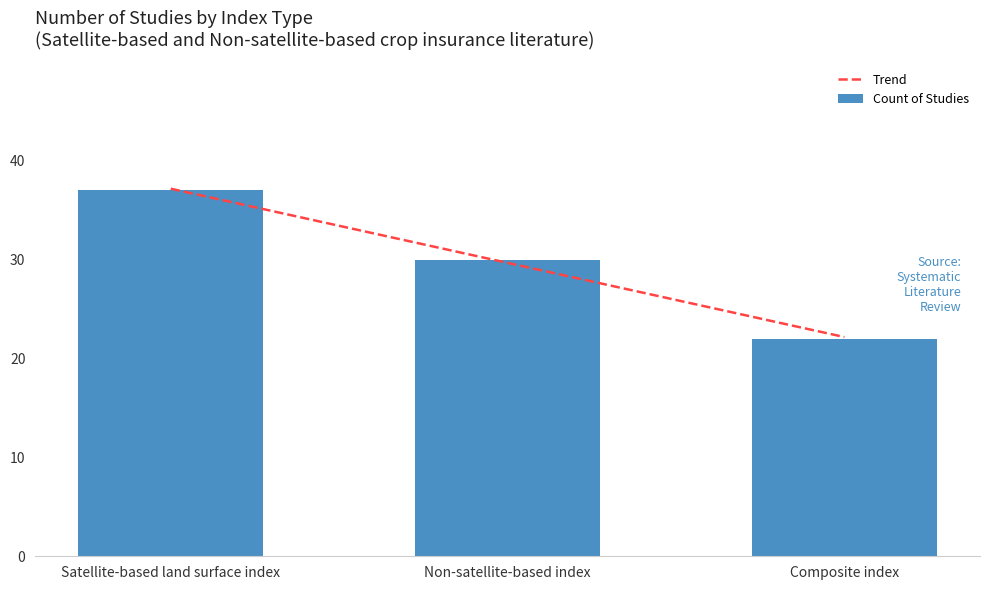

List the labels in order of value, smallest first.

Composite index, Non-satellite-based index, Satellite-based land surface index